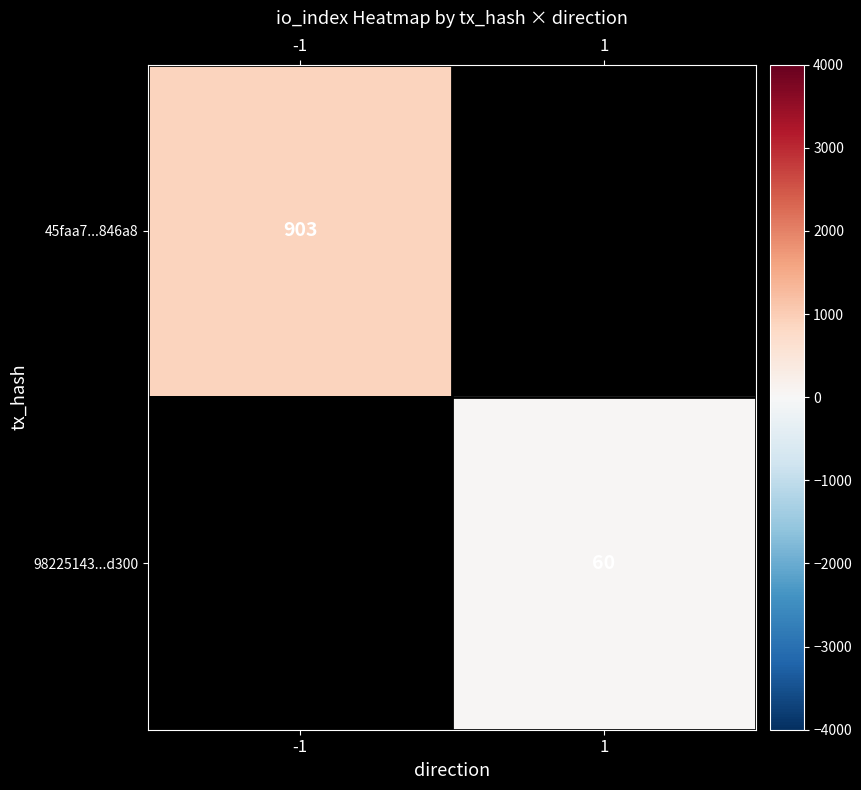

At how many categories does at least one series exceed 321?

1